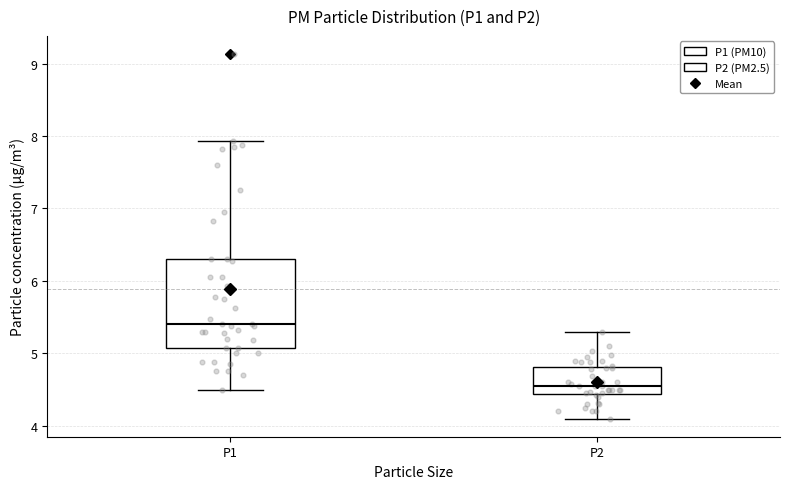

Reading left to right, transcribe this box plot: for each box, give where its median line is, the range the box spans, and where its two whiskers end, as read against the y-axis. The values are not printed on the chart, so give them approximately, as read against the axis.

P1: median 5.4, box 5.1 to 6.3, whiskers 4.5 to 7.9
P2: median 4.6, box 4.4 to 4.8, whiskers 4.1 to 5.3